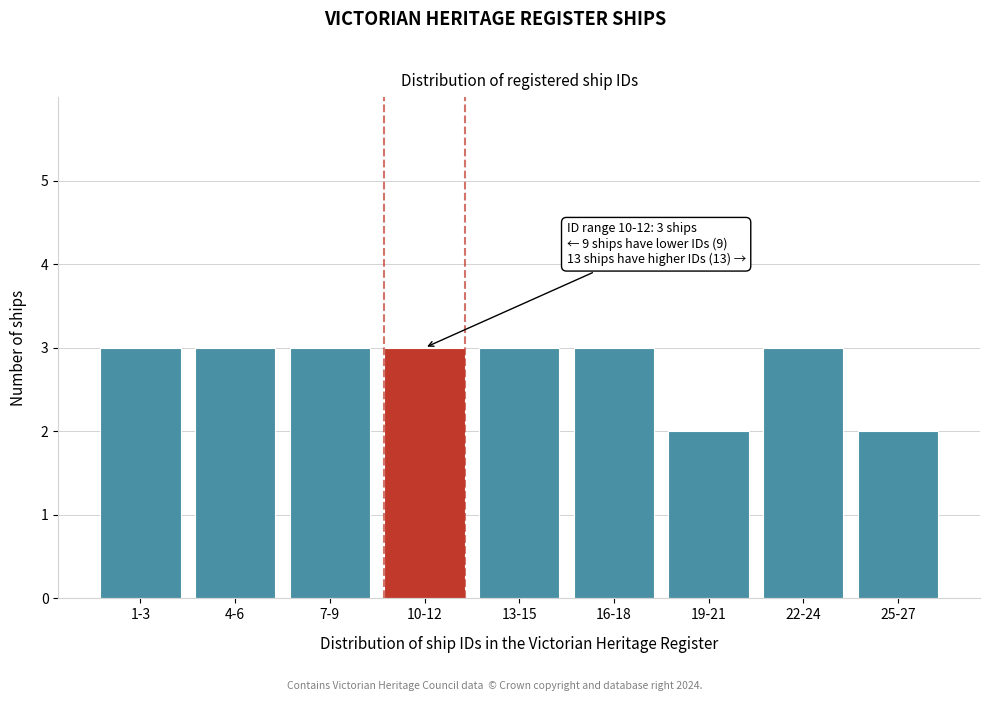

Reading left to right, list all the values displayed in this chart.

3	3	3	3	3	3	2	3	2